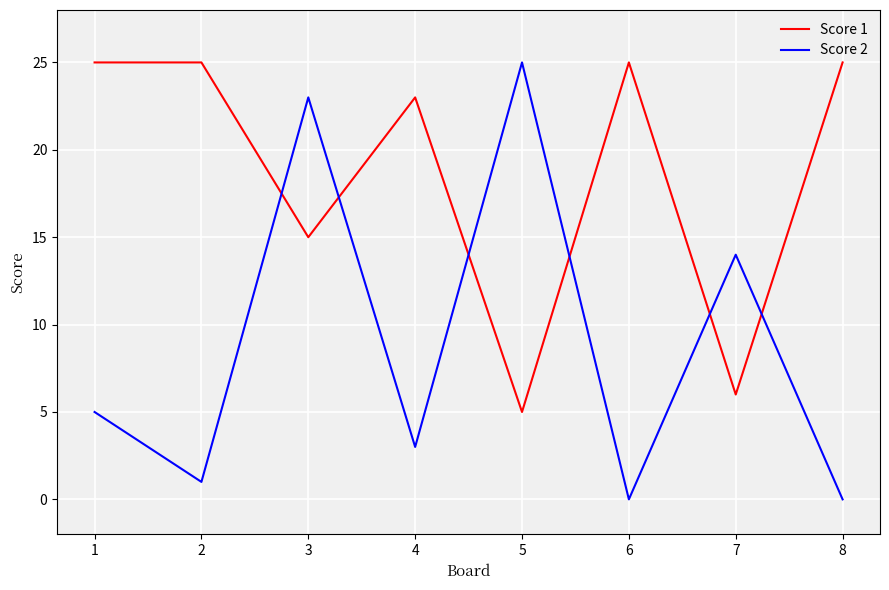

Reading left to right, transcribe all the data shown in this chart.

Score 1: 25	25	15	23	5	25	6	25
Score 2: 5	1	23	3	25	0	14	0